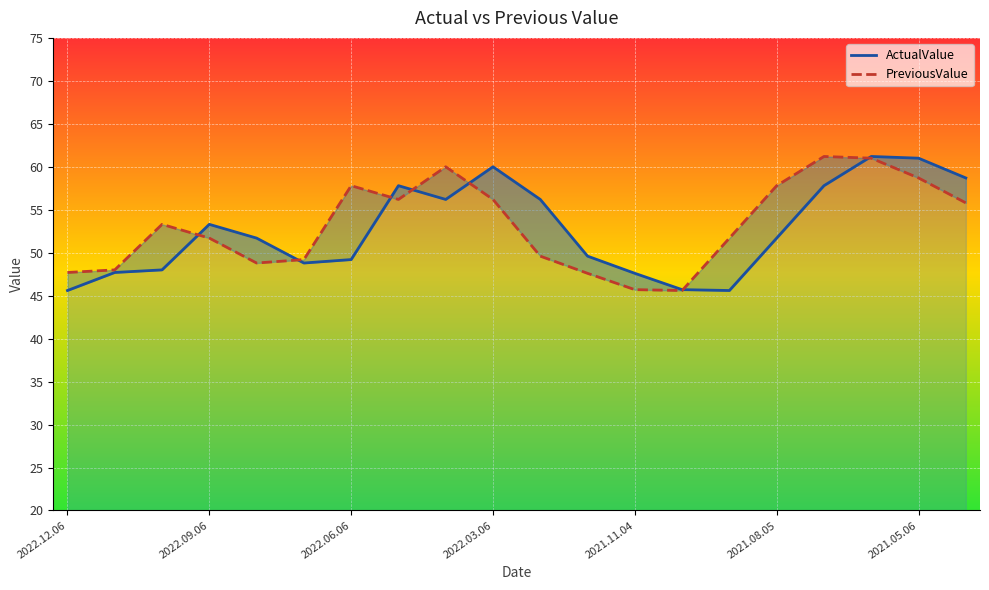

The PreviousValue series shows 56.2 at 2022.03.06. True or false?

True